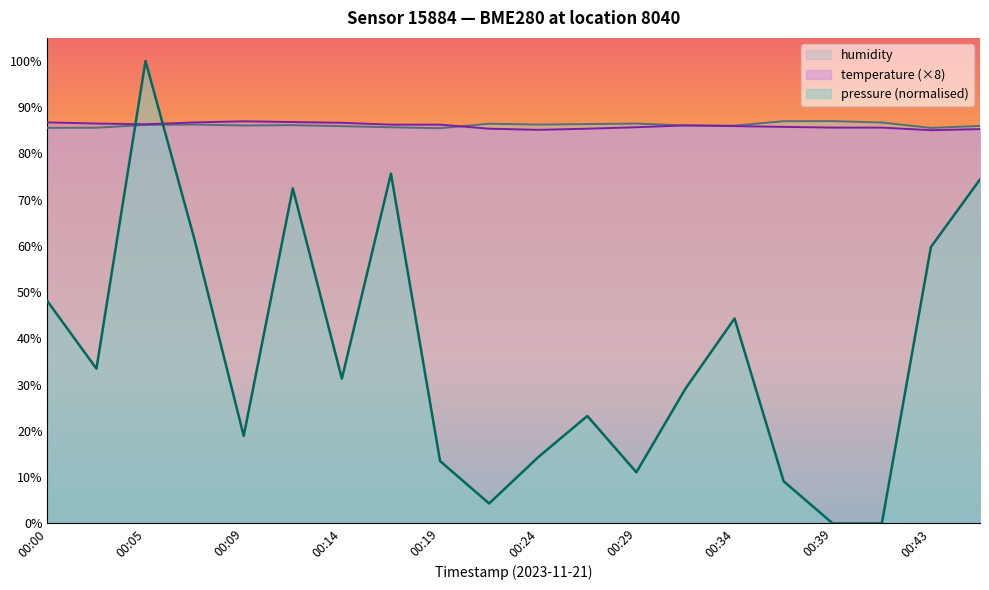

Which series has the largest total across all categories?

humidity